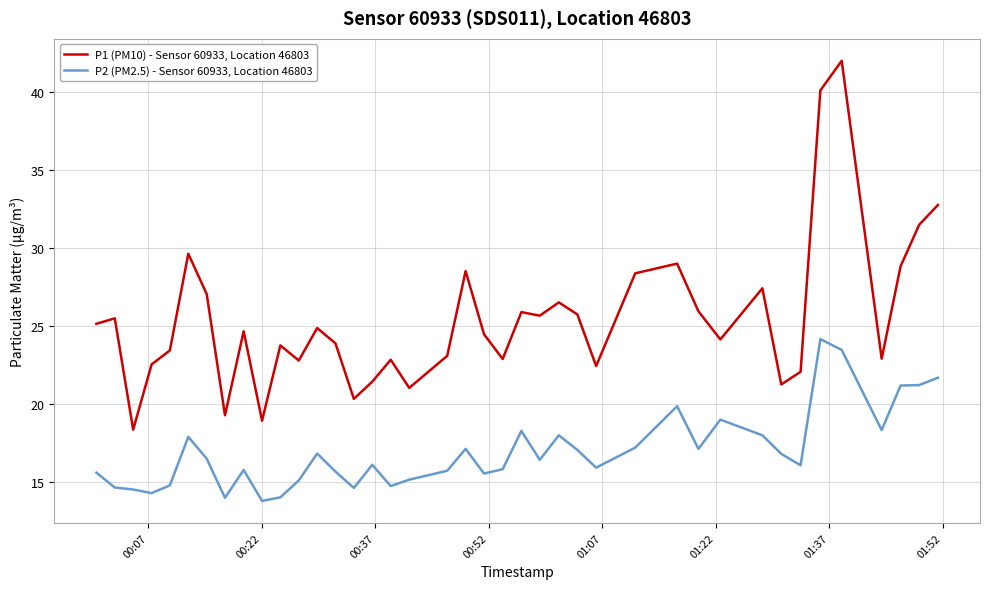

What is the difference between the maximum and minimum values in the P1 (PM10) - Sensor 60933, Location 46803 series?

23.6